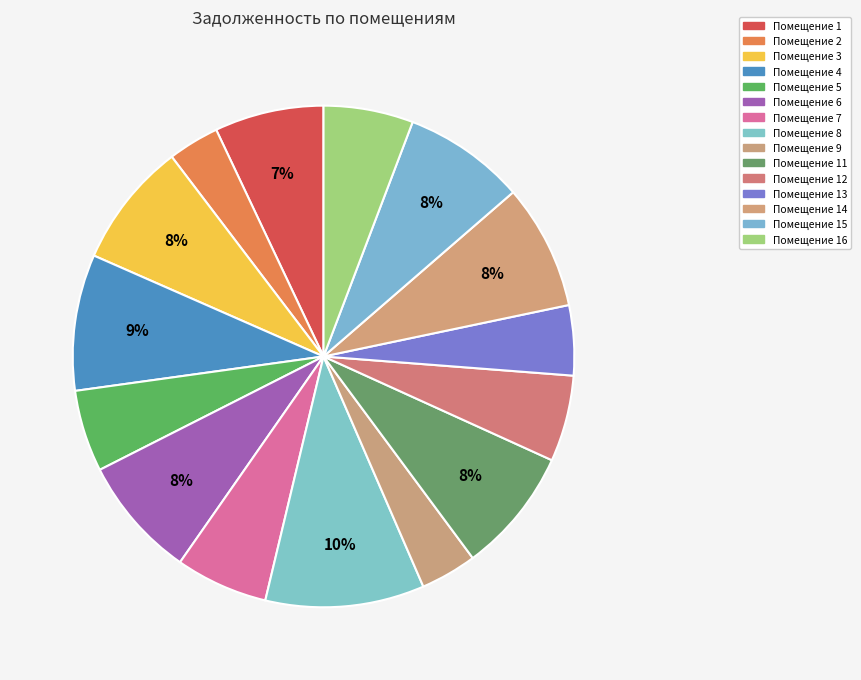

How many slices are in this pie chart?

15